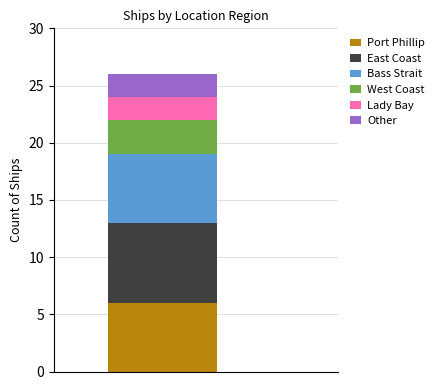

What is the maximum value for Port Phillip?

6